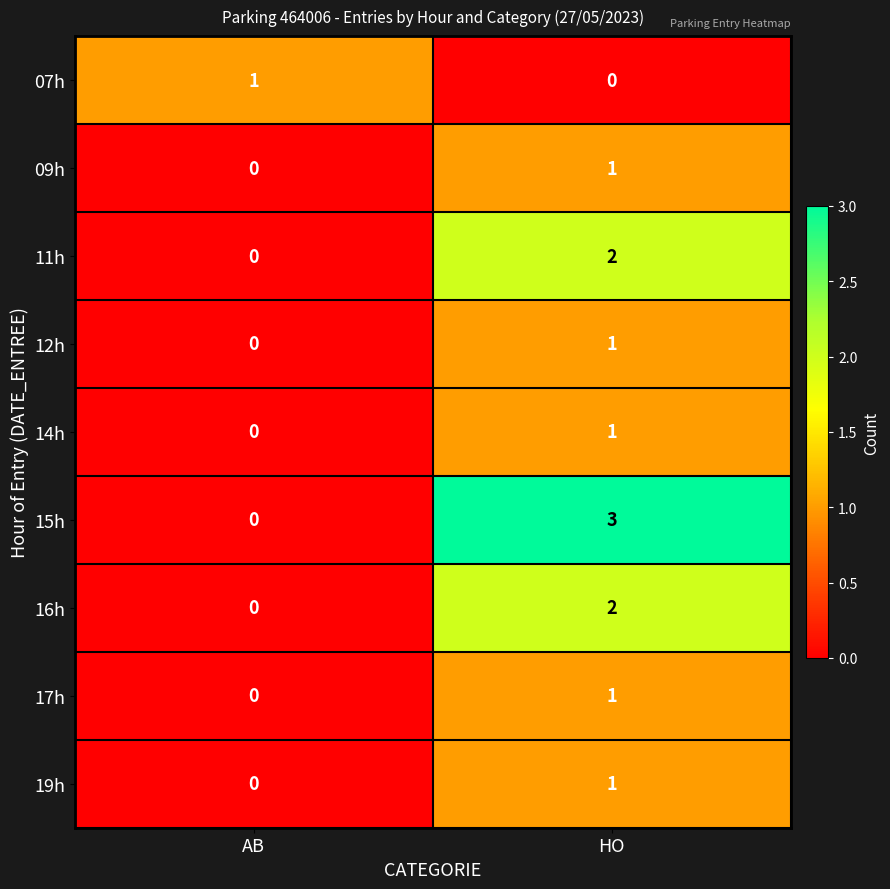

Which series has the largest range (max minus min)?

15h